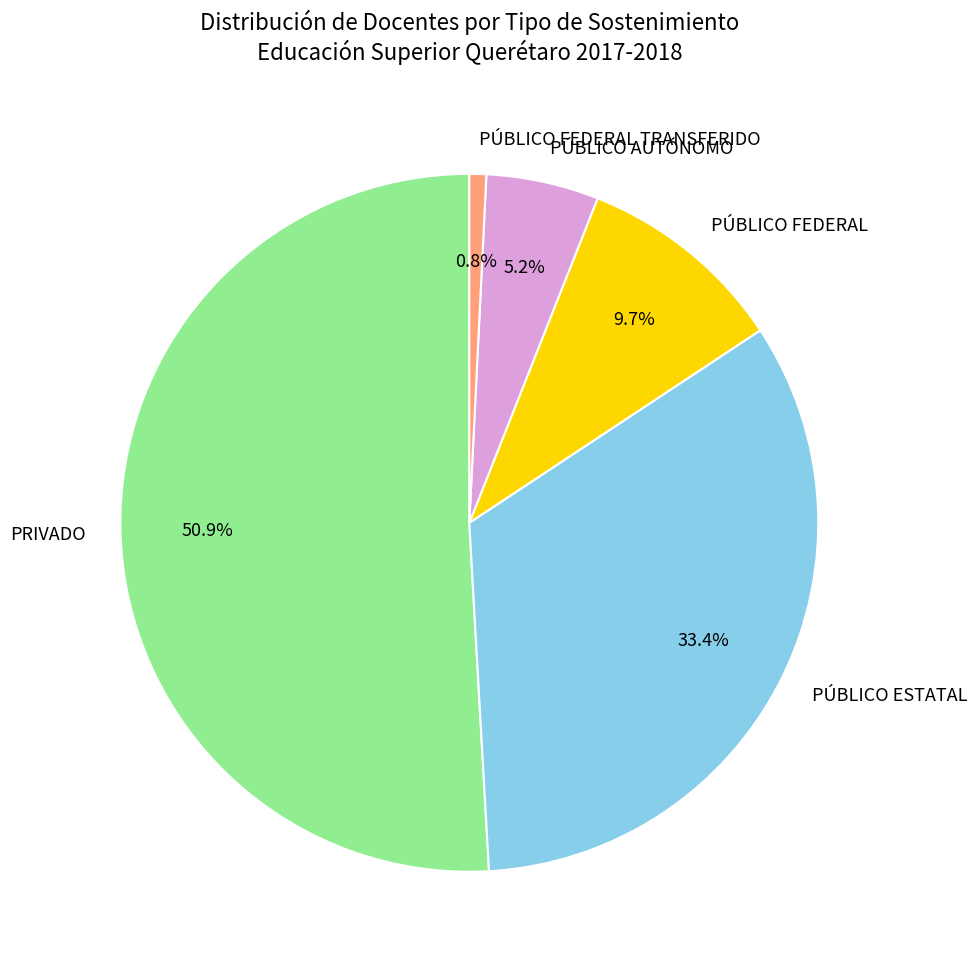

Is it true that PÚBLICO FEDERAL TRANSFERIDO is 15% of the pie?

False